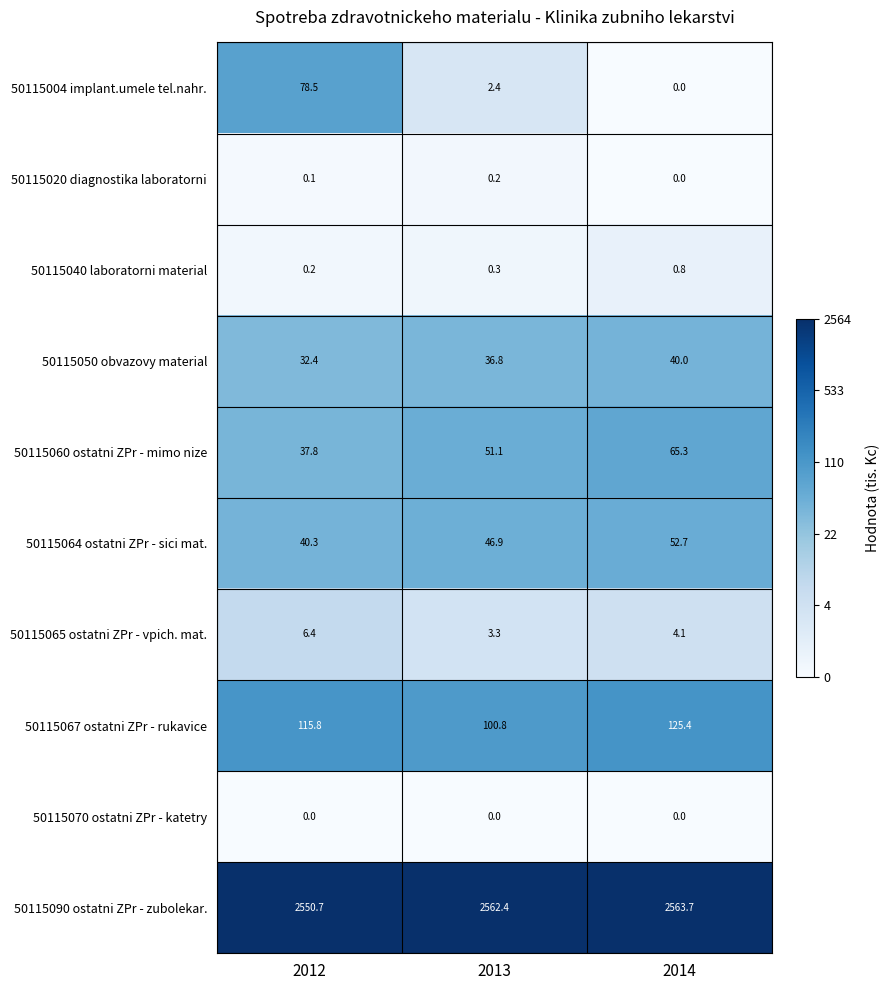

True or false: 50115065 ostatni ZPr - vpich. mat. has a value of 10.3 at 2012.

False